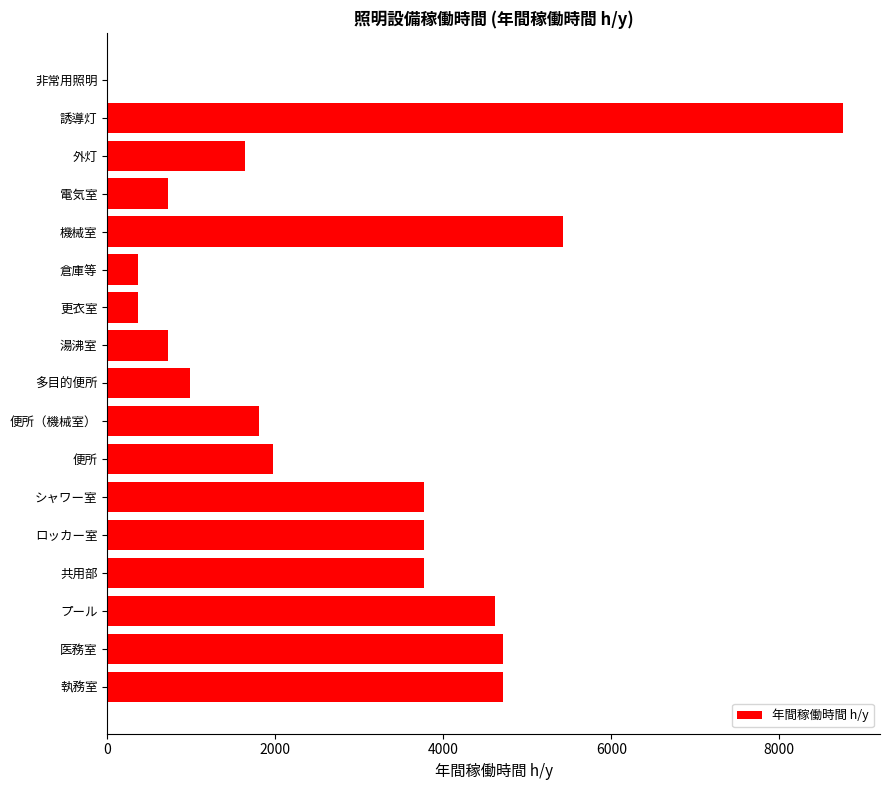

What is the greatest value displayed?

8760